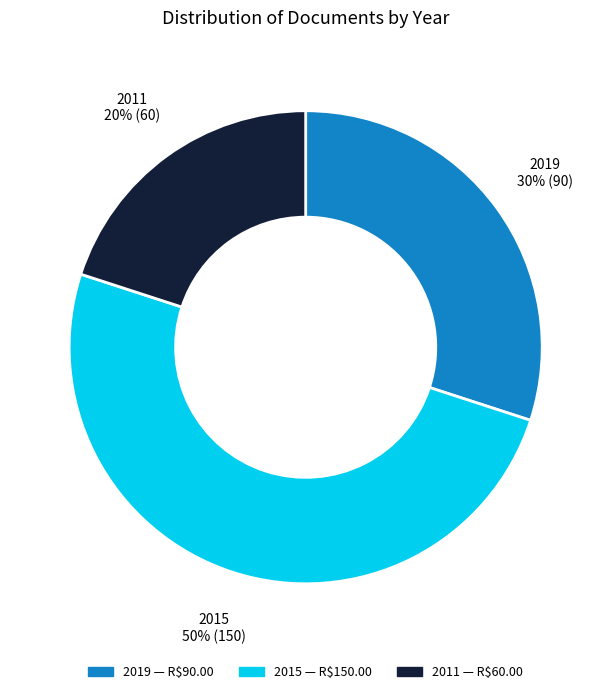

To the nearest percent, what is the average slice percentage?

33%